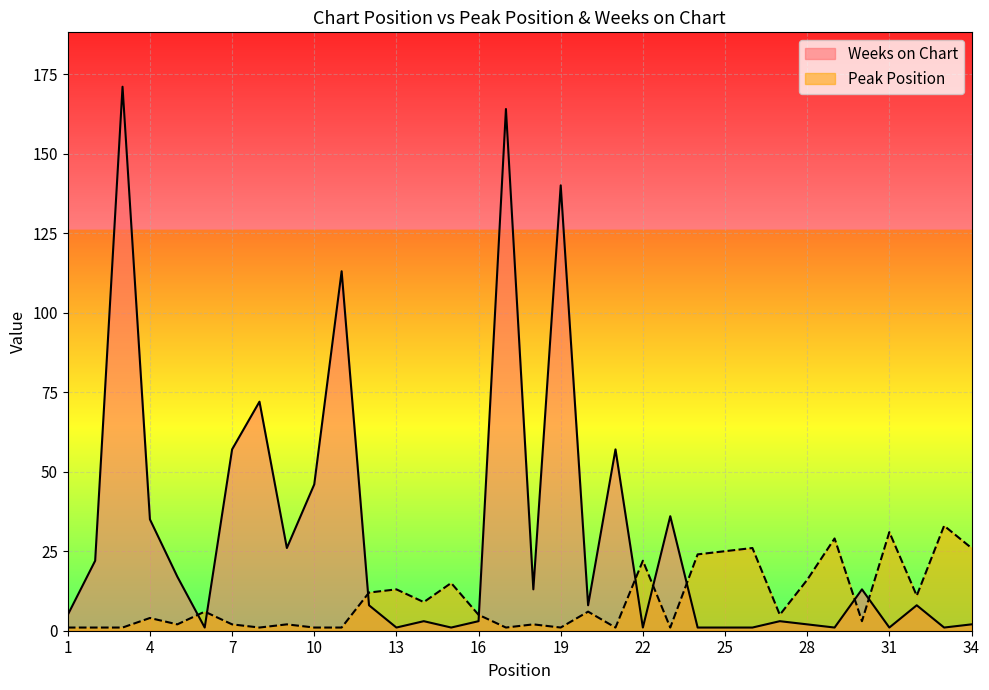

Between 34 and 25, which is larger?

34